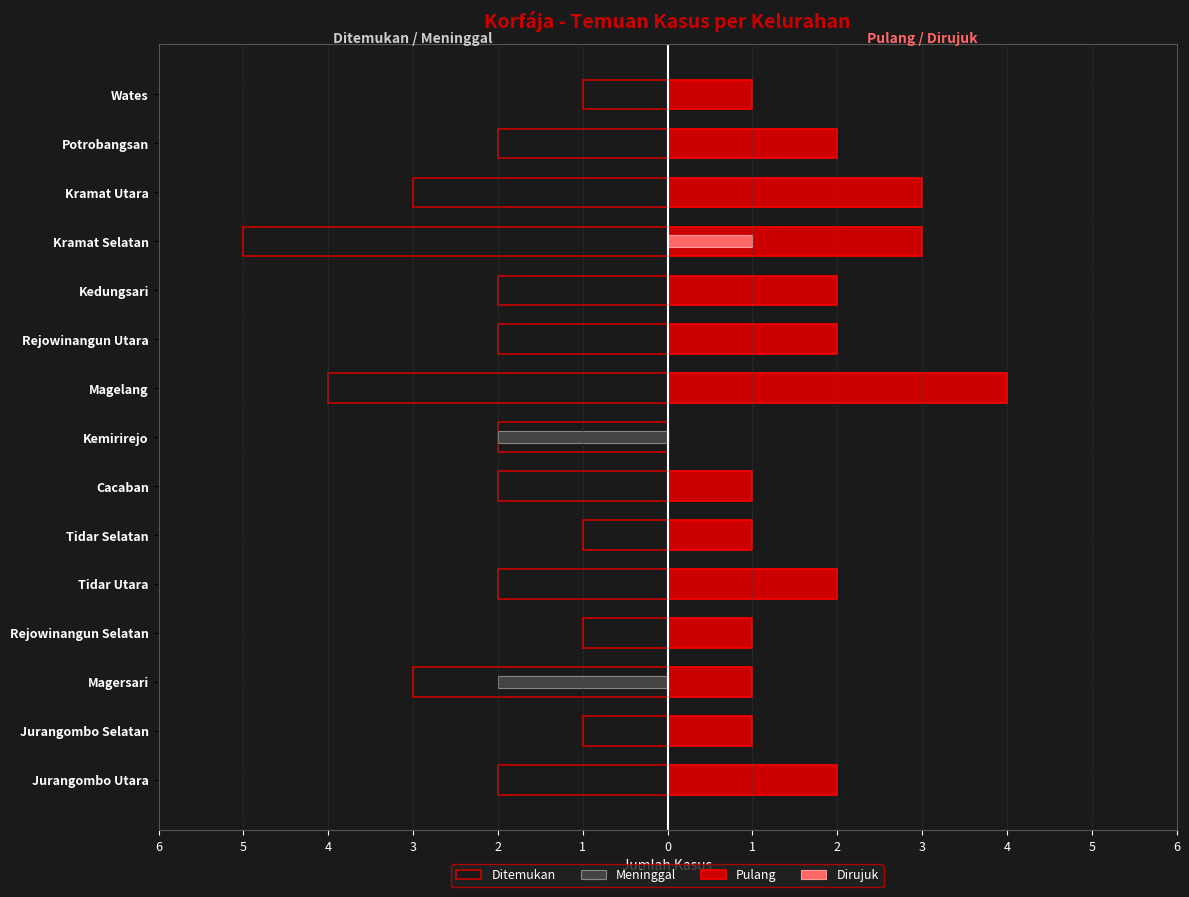

What is the difference between the maximum and second lowest values in the Dirujuk series?

1